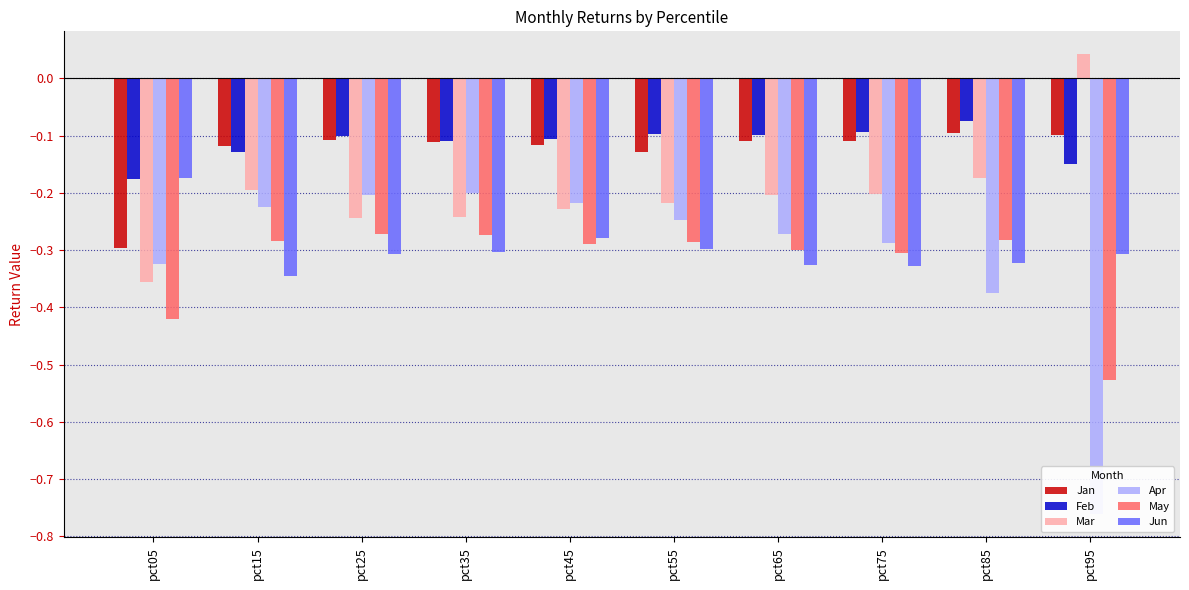

Between pct85 and pct25, which is larger?

pct85